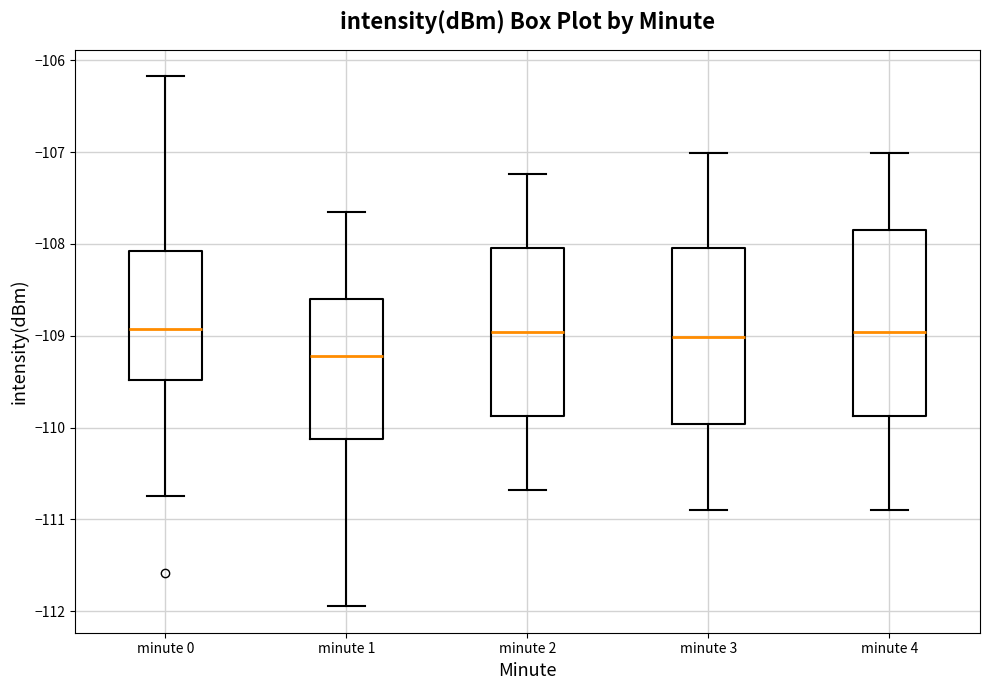

Comparing the boxes themselves (not the whiskers), which one is the tallest?

minute 4